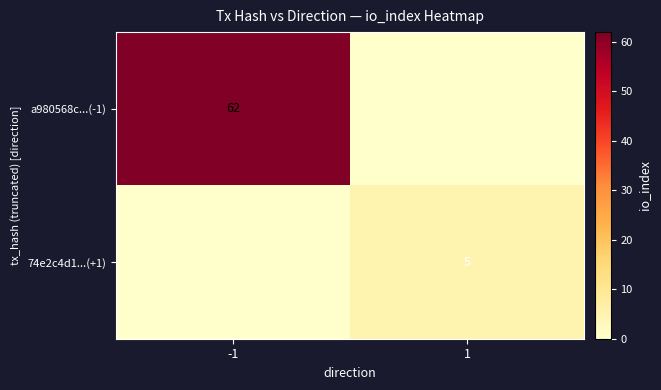

The value of 74e2c4d1...(+1) at 1 is 5. True or false?

True